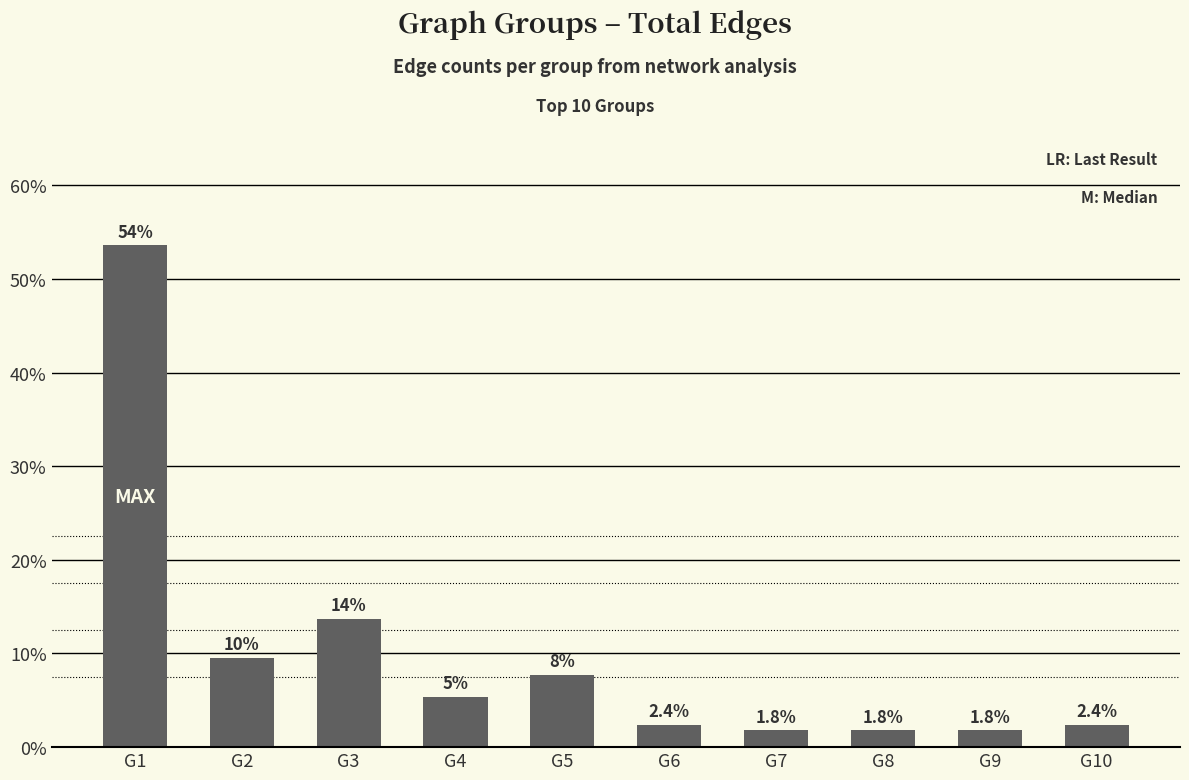

Which category has the highest value across all series?

G1